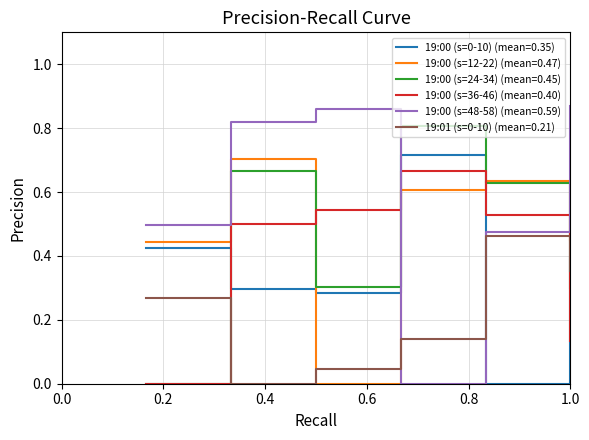

Which series has the largest total across all categories?

19:00 (s=48-58) (mean=0.59)